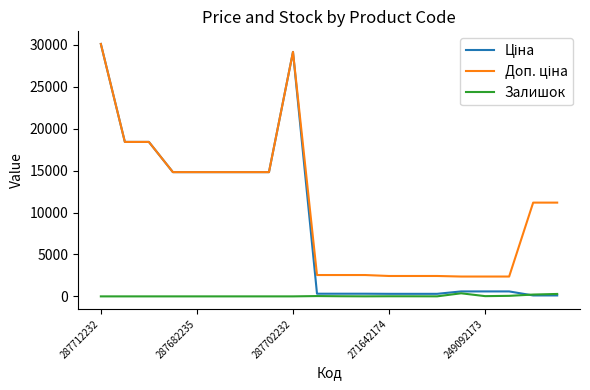

At which category does the chart reach its peak across all series?

287712232